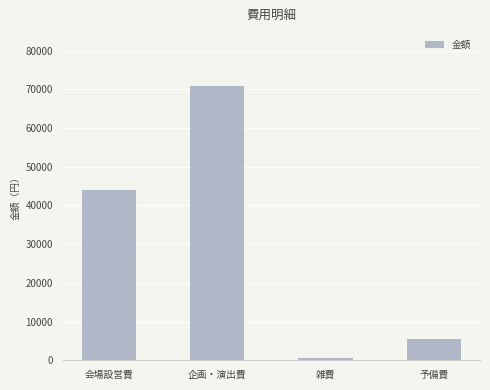

What is the difference between the second highest and minimum values?

43340